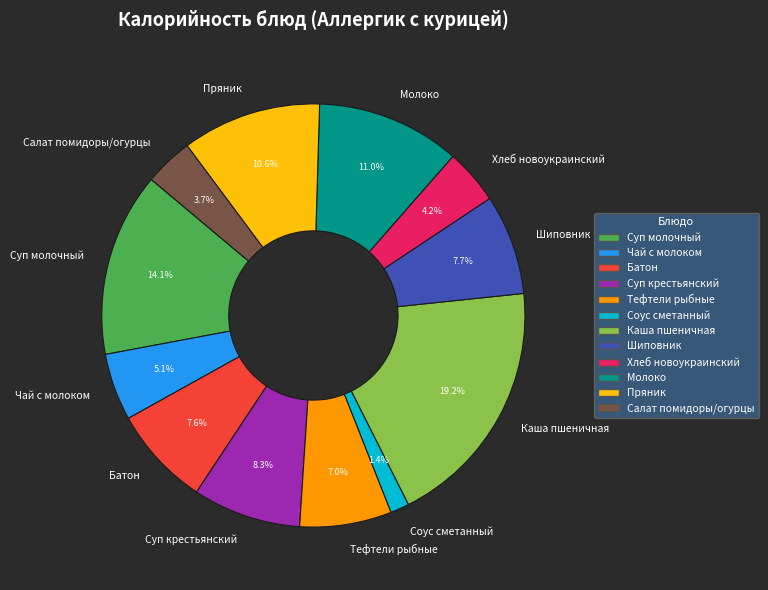

How many slices are in this pie chart?

12